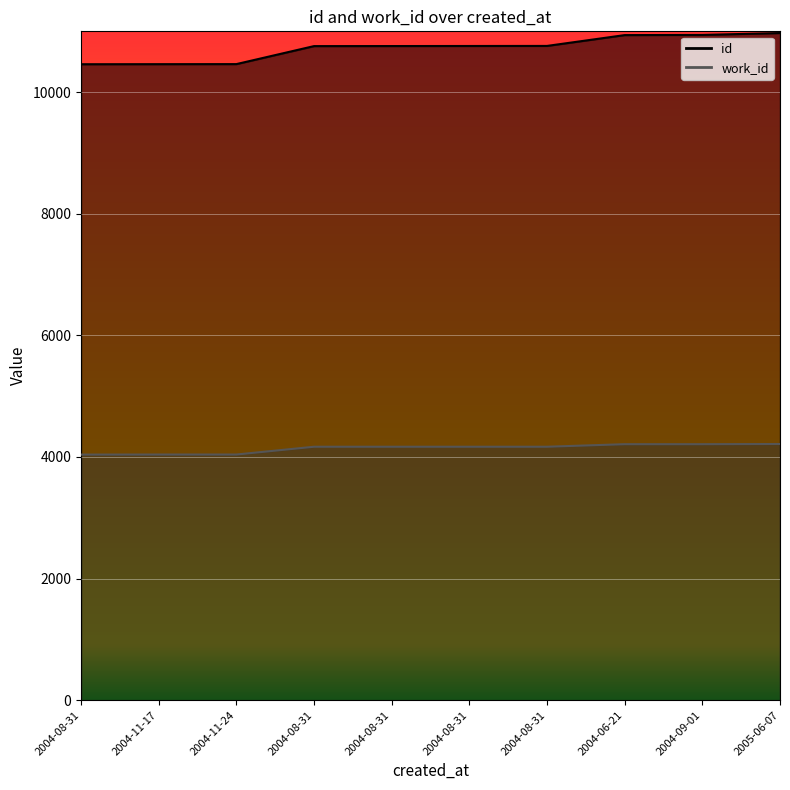

Read the id value at 2004-09-01, to the nearest 100.

10900